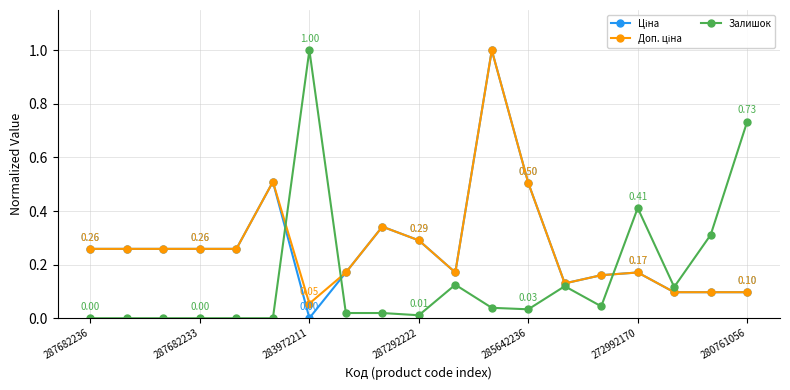

True or false: Залишок has more than 1 interior local peaks.

True